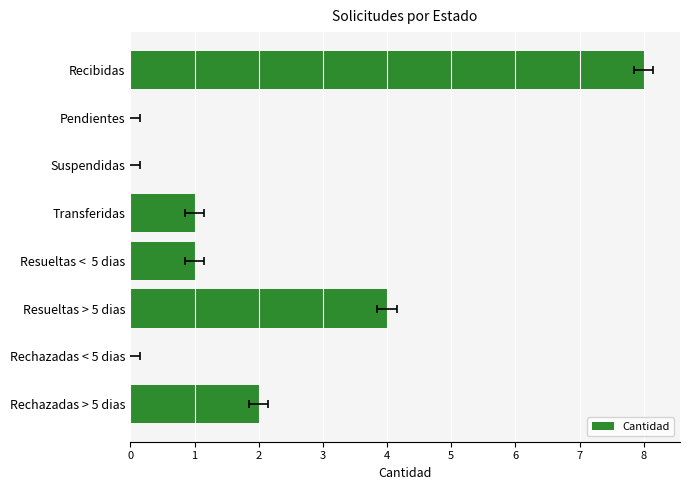

What is the change in value from Resueltas > 5 dias to Resueltas < 5 dias?

-3